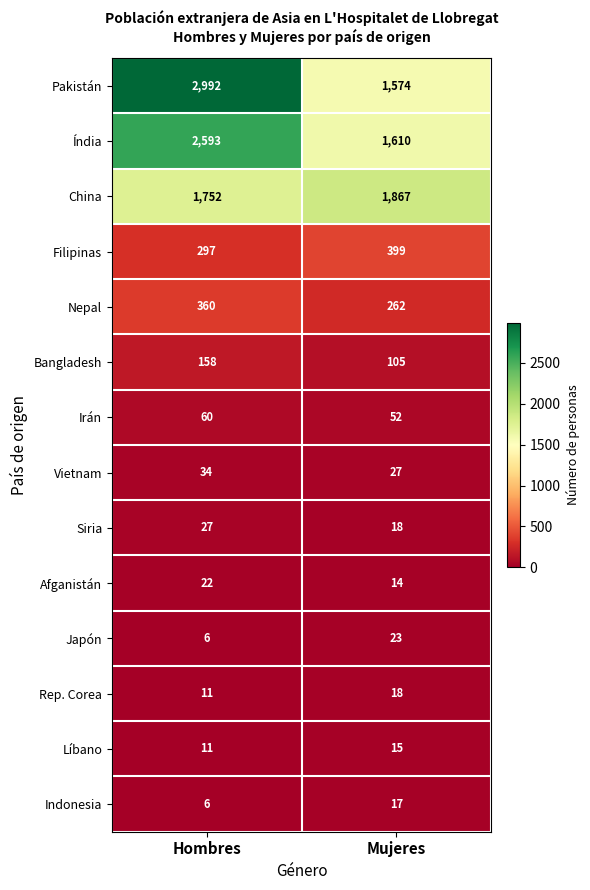

What is the total value across all series at Hombres?

8329